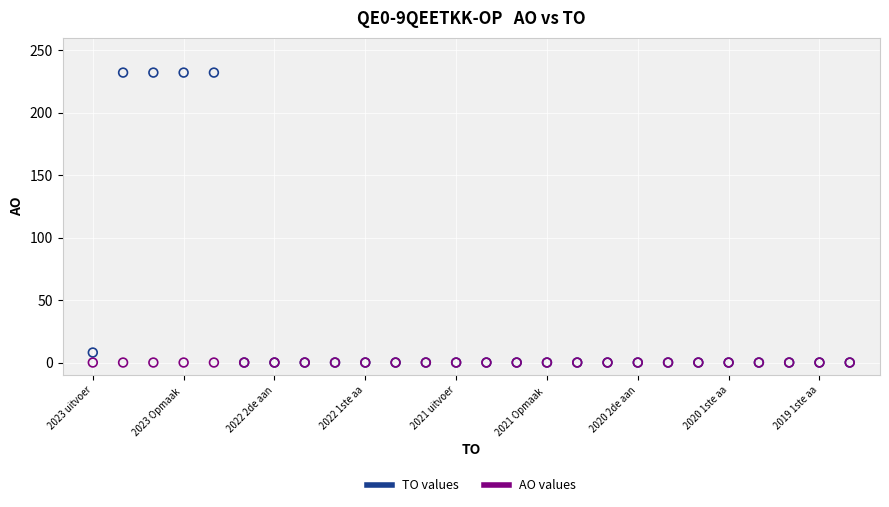

Across all series, what Y value is closest to 116?

8